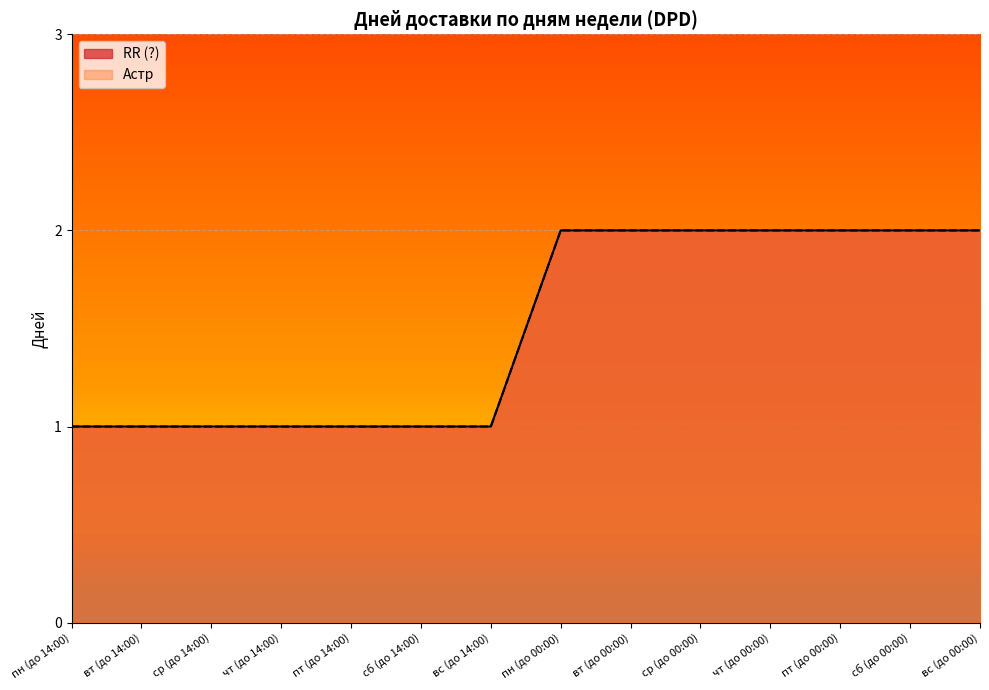

Count the number of categories in the chart.

14